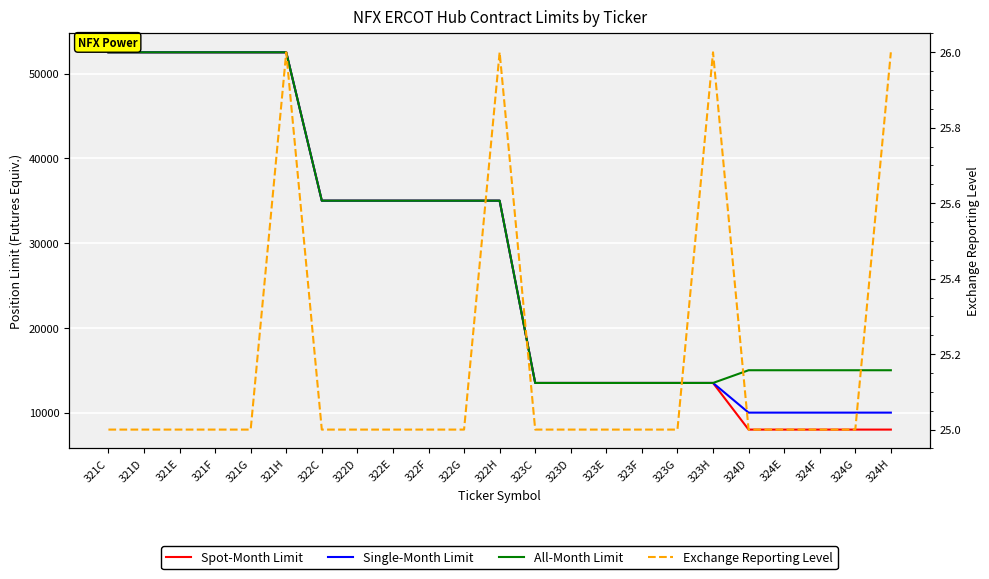

True or false: Spot-Month Limit and All-Month Limit cross at least once.

False